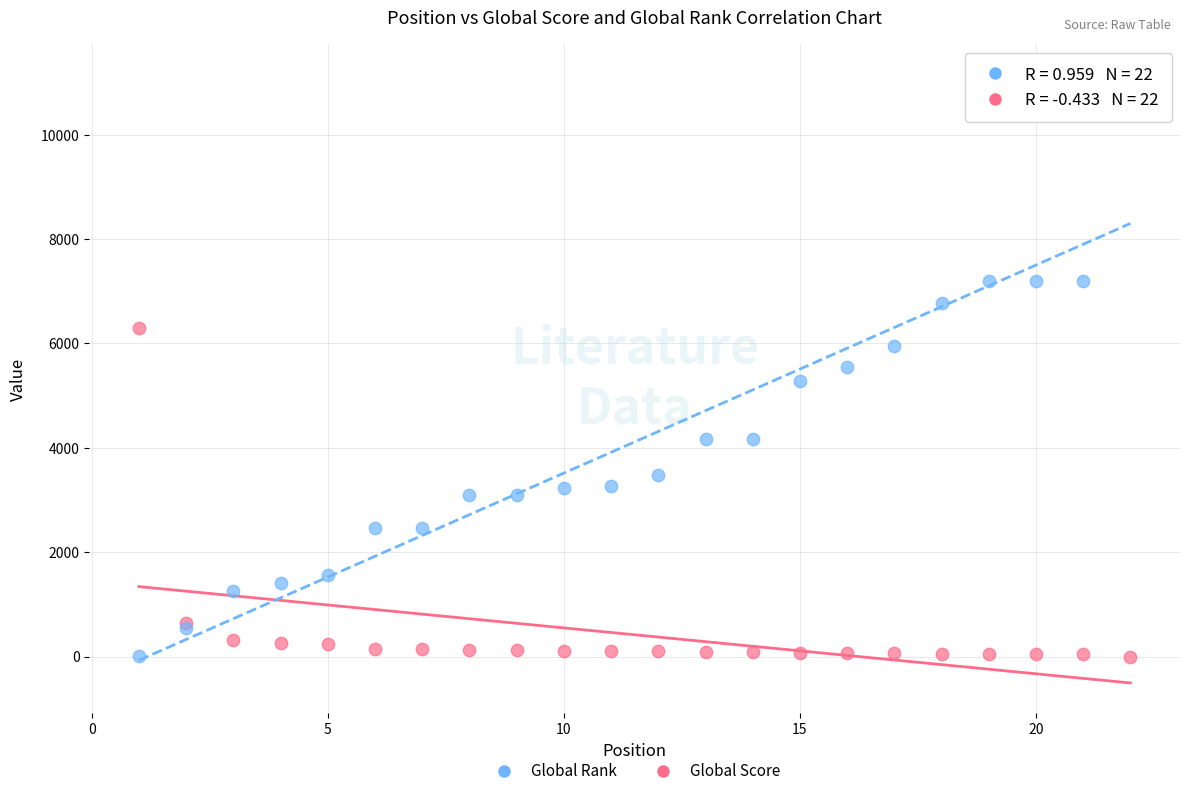

Which series reaches the maximum Y coordinate?

Global Rank